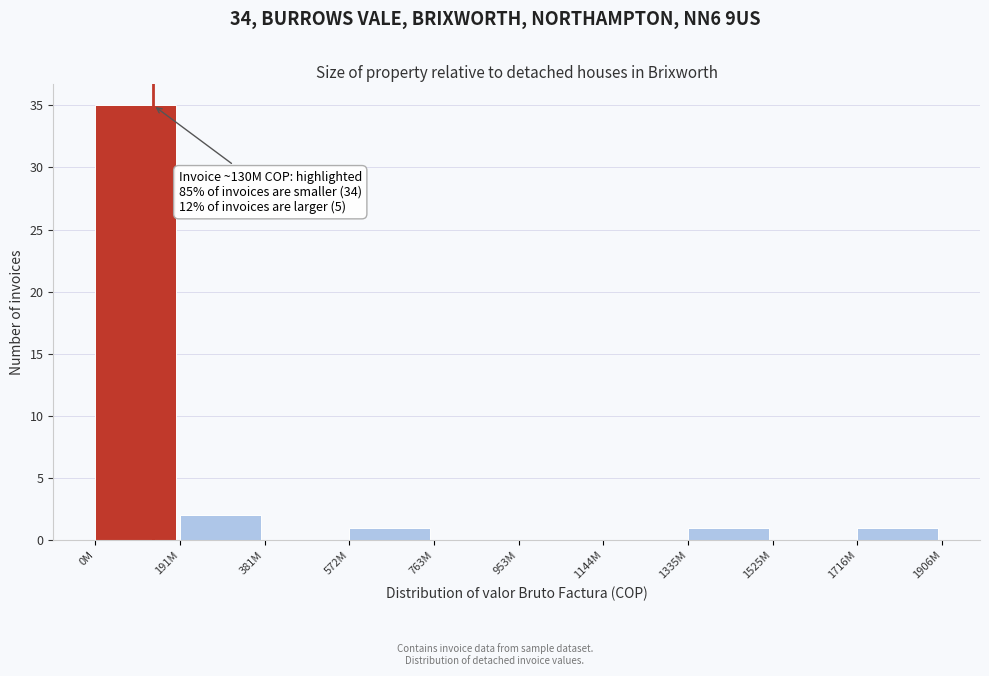

Reading left to right, transcribe all the data shown in this chart.

0M=35	191M=2	381M=0	572M=1	763M=0	953M=0	1144M=0	1335M=1	1525M=0	1716M=1